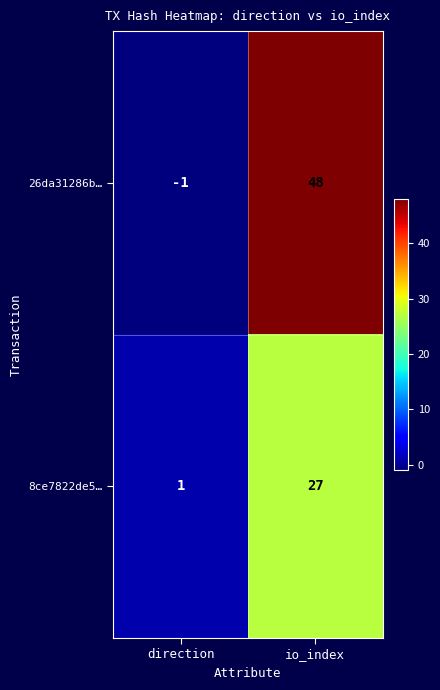

Reading left to right, what are all the values shown in this chart?

26da31286b…: -1	48
8ce7822de5…: 1	27